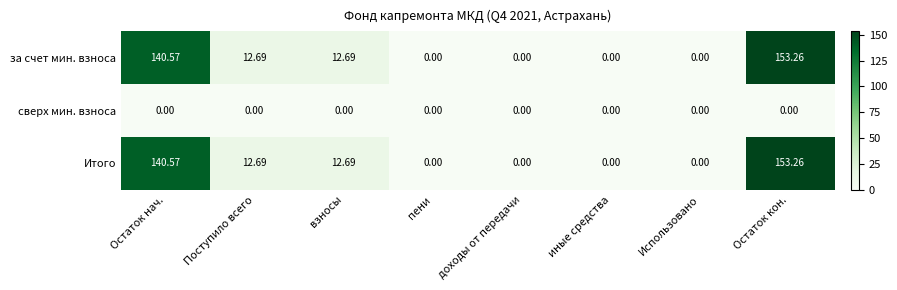

Which category has the highest value across all series?

Остаток кон.